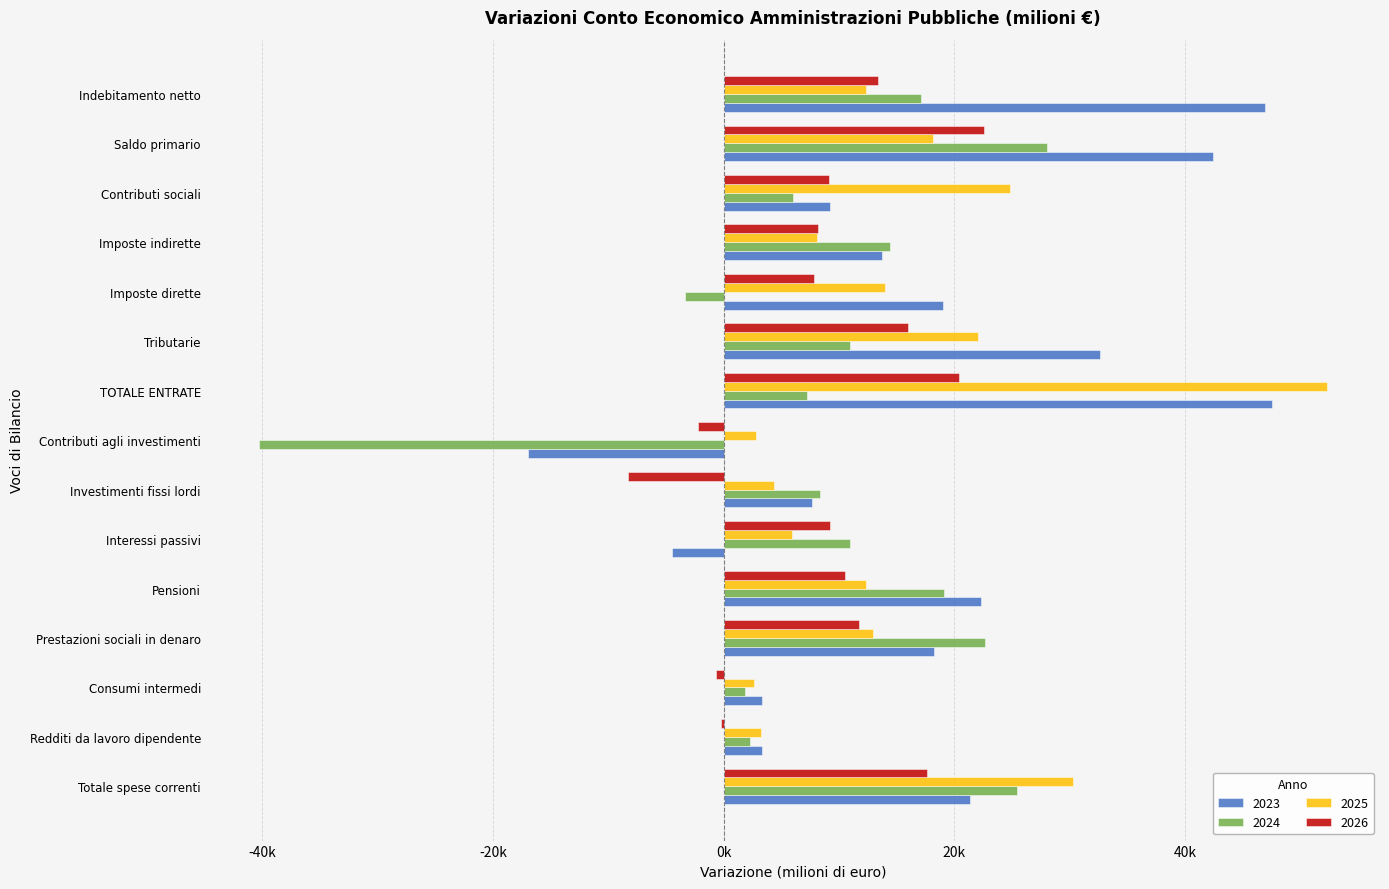

What is the sum of the 2024 values at Prestazioni sociali in denaro and Redditi da lavoro dipendente?

24966.9